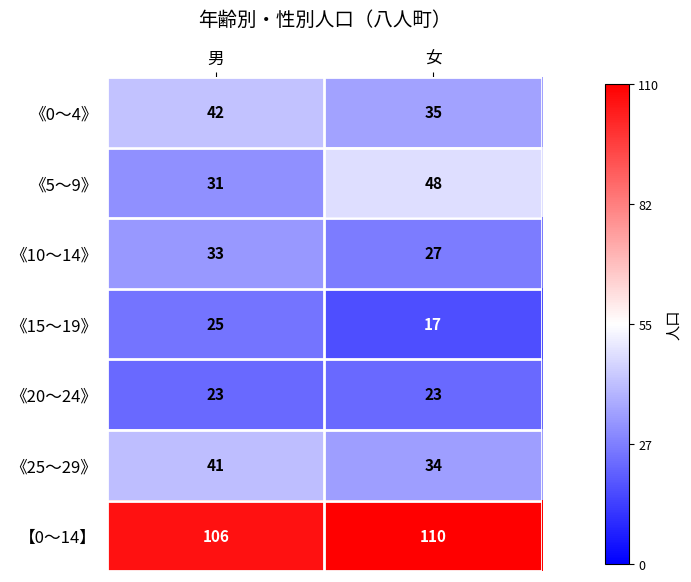

At how many categories does at least one series exceed 40?

2